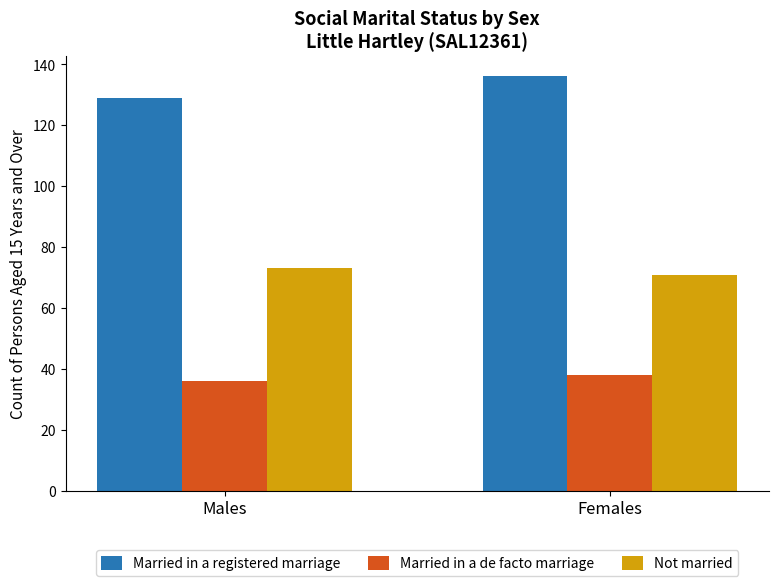

What is the maximum value shown in the chart?

136